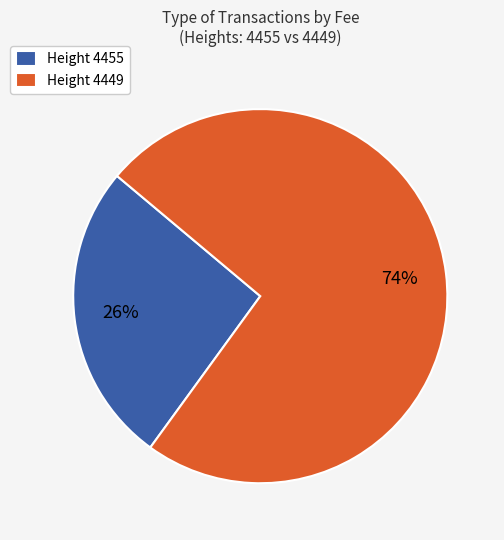

Do Height 4455 and Height 4449 together represent more than half of the pie?

Yes